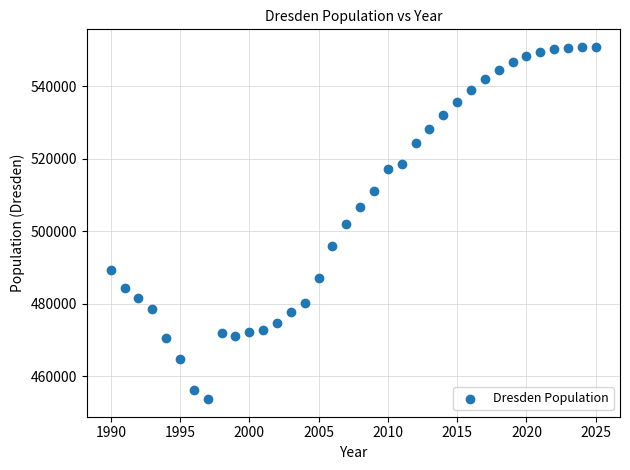

What is the range of Y values (max minus min)?

97190